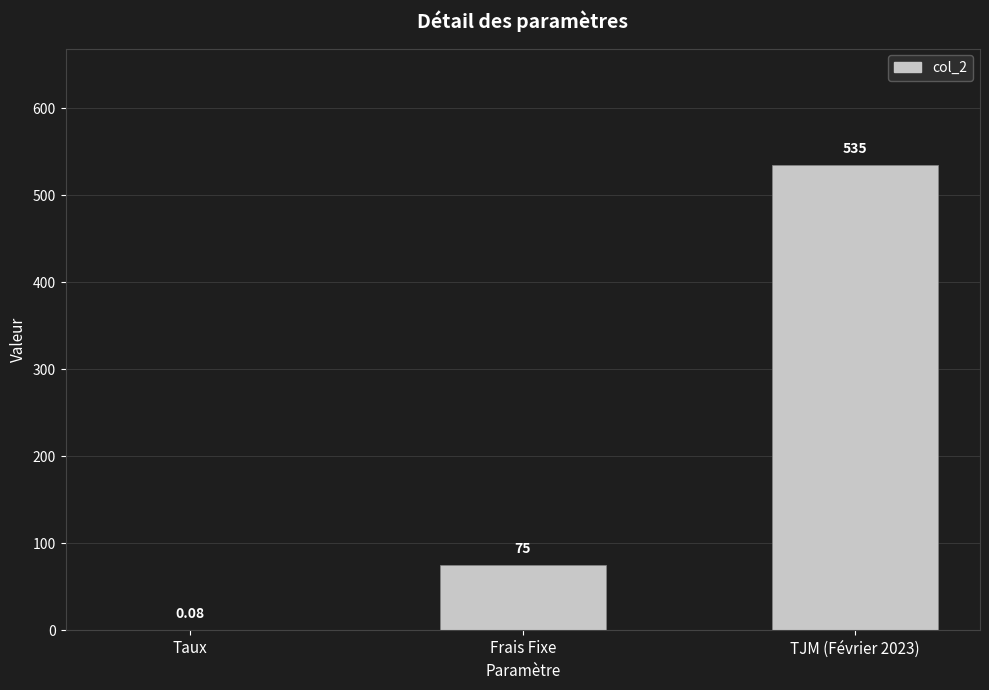

Which has a higher value, TJM (Février 2023) or Frais Fixe?

TJM (Février 2023)